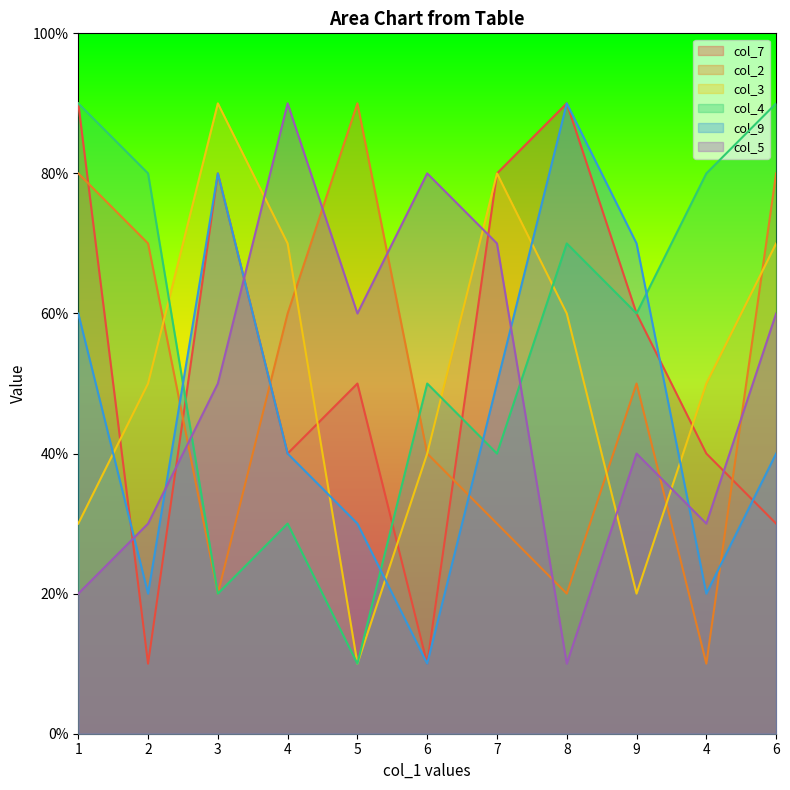

True or false: col_5 and col_4 intersect in this chart.

True